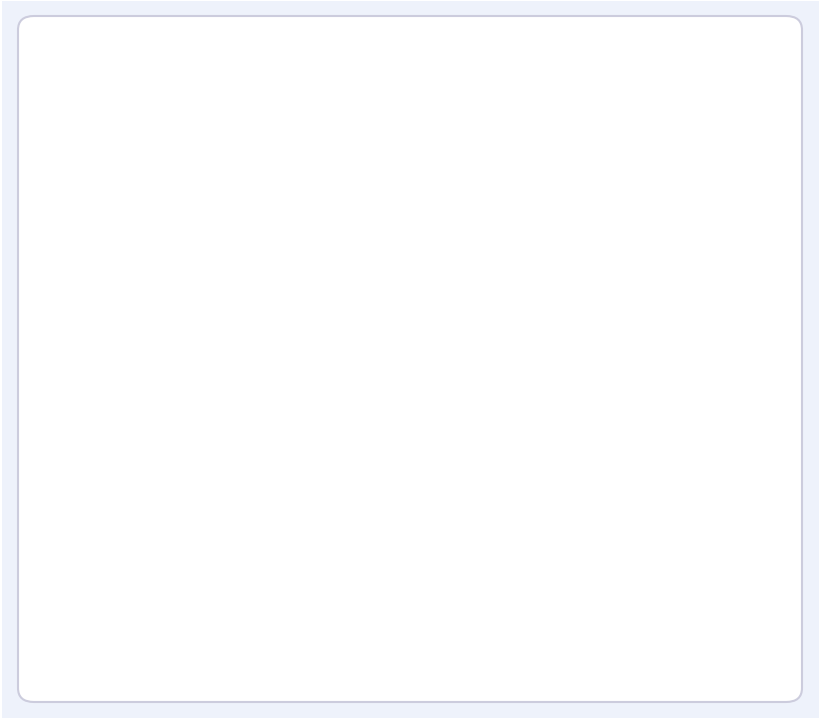

True or false: pine accounts for 1% of the total.

False